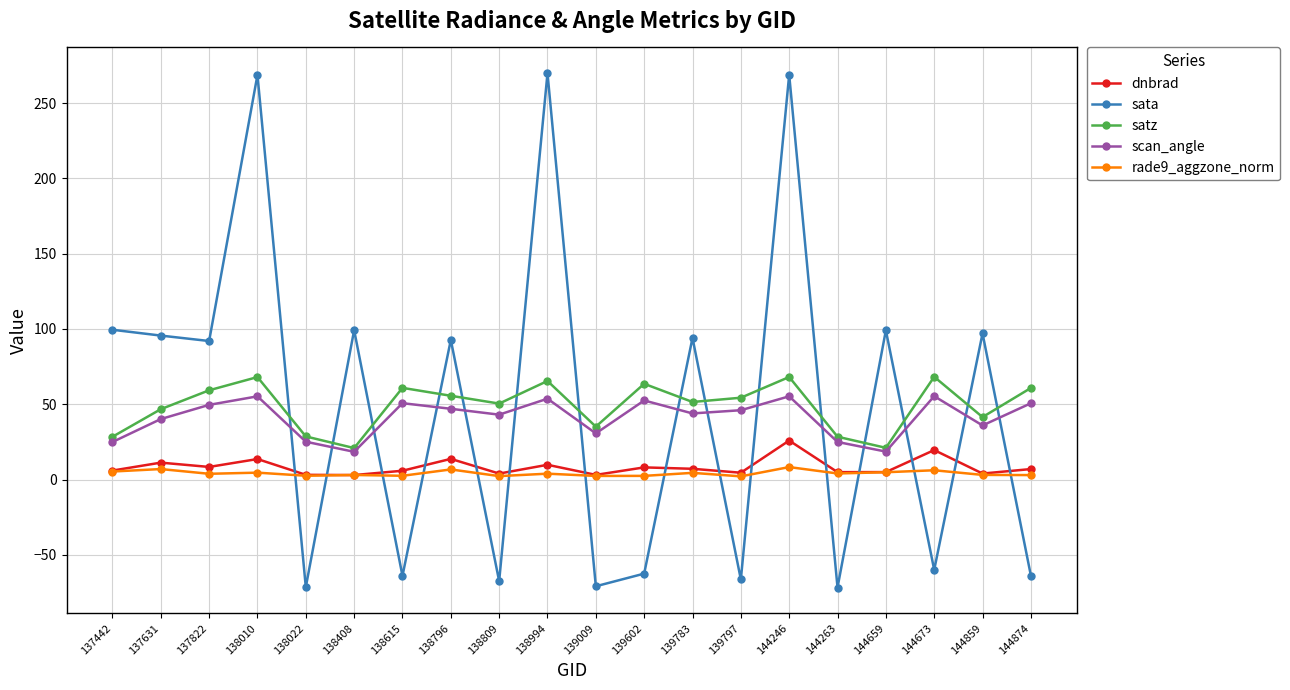

How many values in the sata series exceed 92?

10